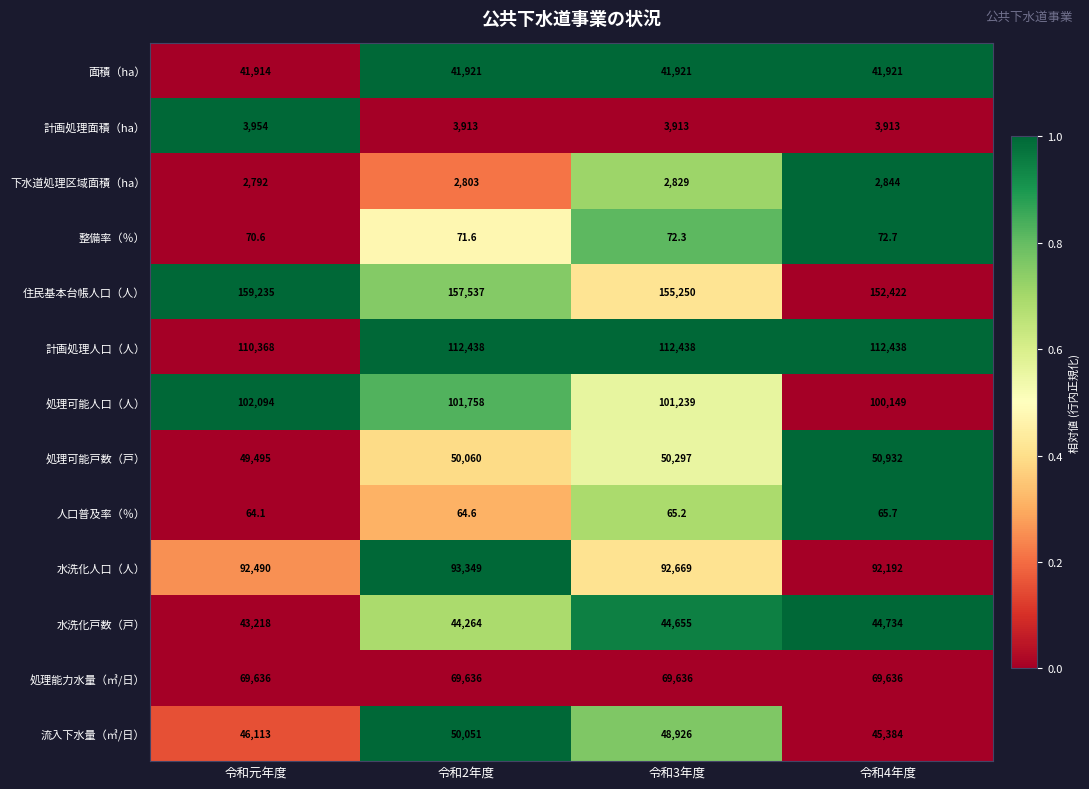

At which category does the chart reach its peak across all series?

令和元年度